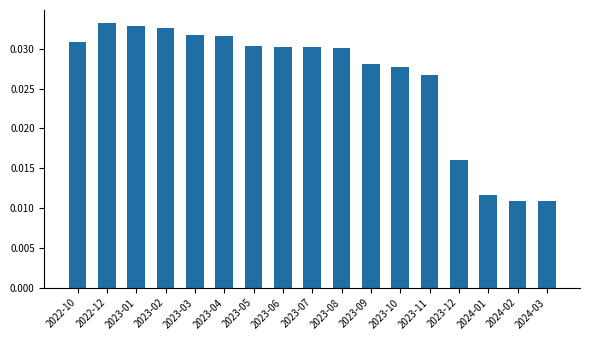

What position from the right is 2023-01?

15